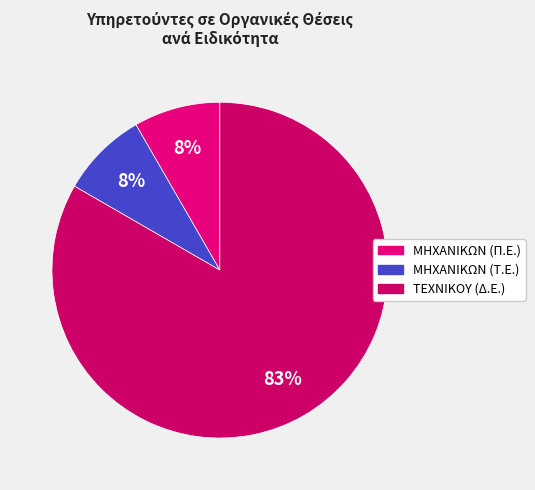

Which slice is the largest?

ΤΕΧΝΙΚΟΥ (Δ.Ε.)